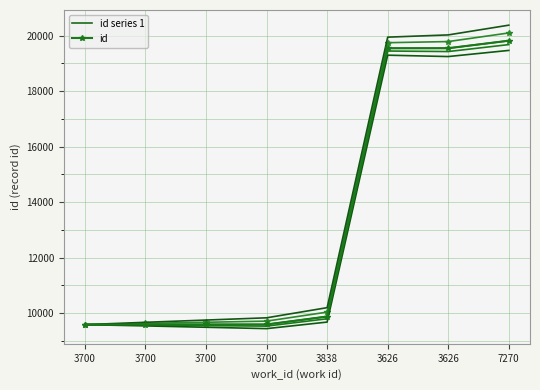

At which label is id series 1 closest to 14699?

3838